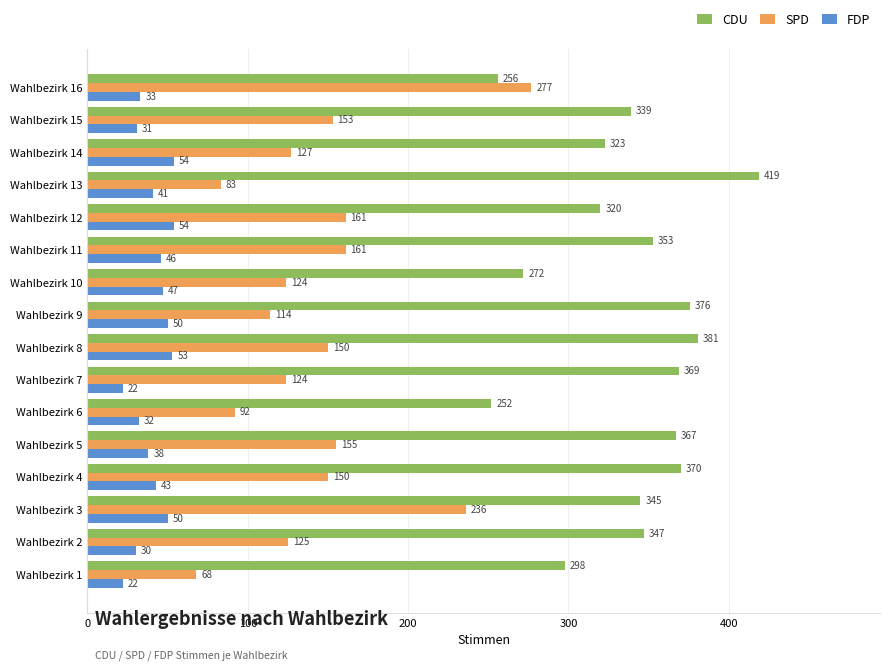

Which series has the widest spread of values?

SPD